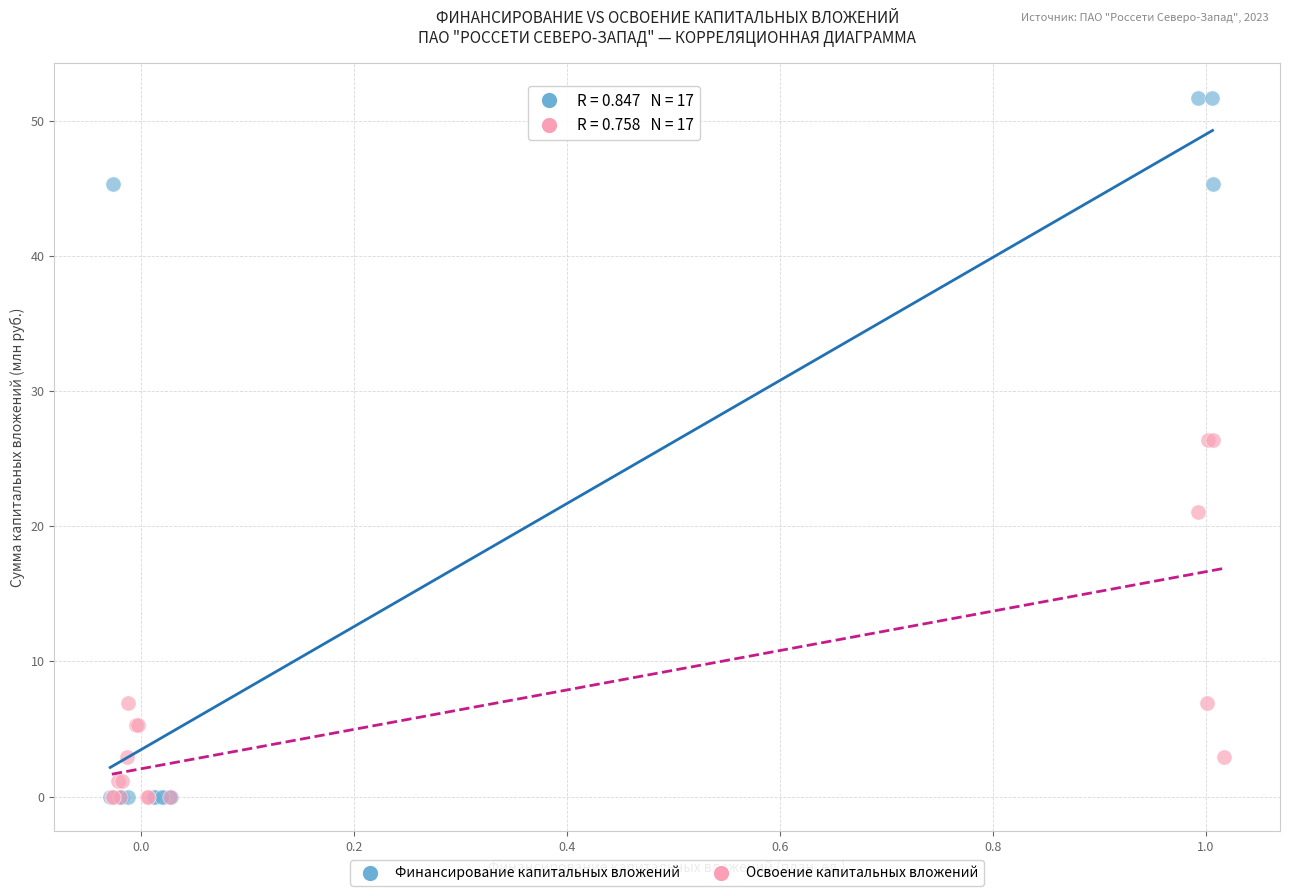

Which series has the largest Y range (max minus min)?

Финансирование капитальных вложений